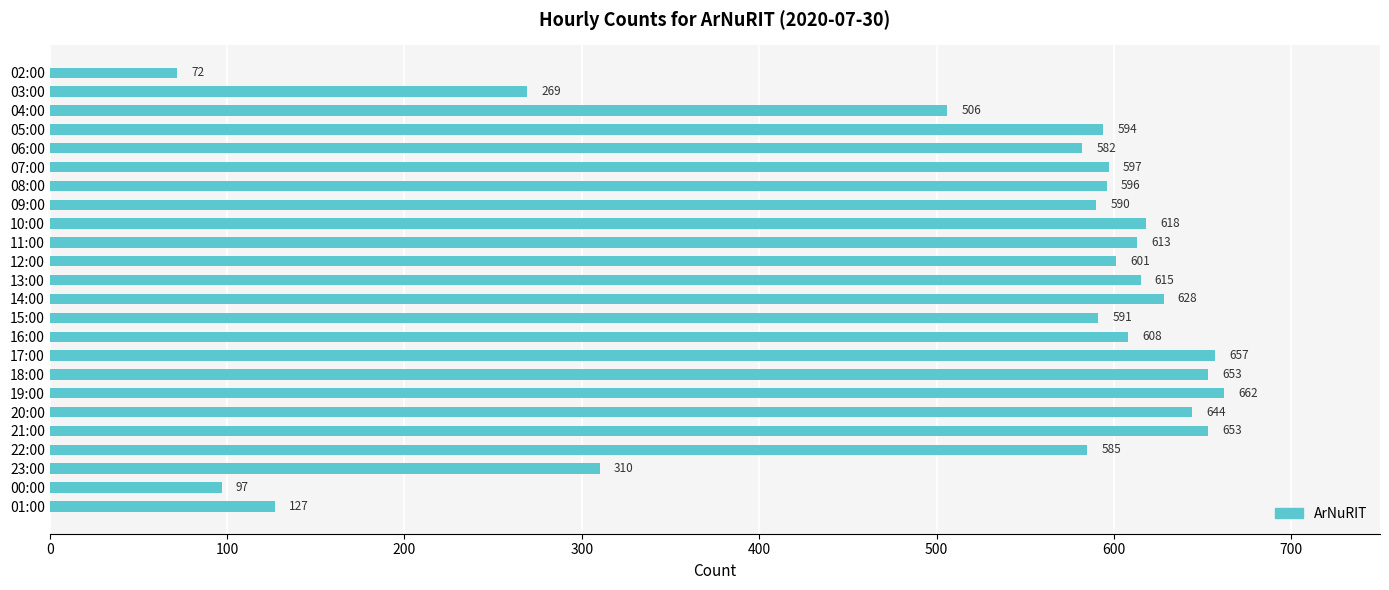

What is the label of the 13th bar from the bottom?

13:00